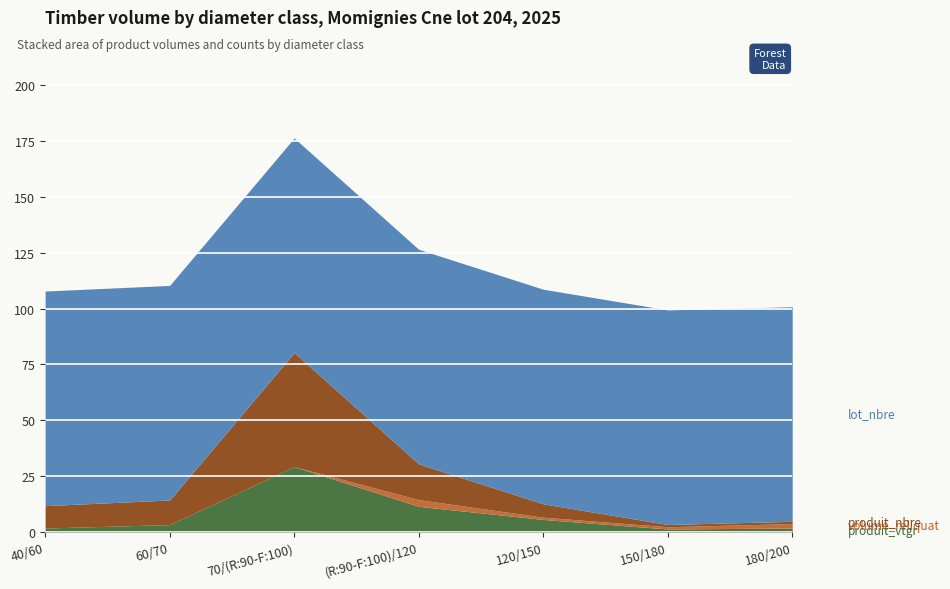

True or false: produit_nbre and produit_vtgr intersect in this chart.

False